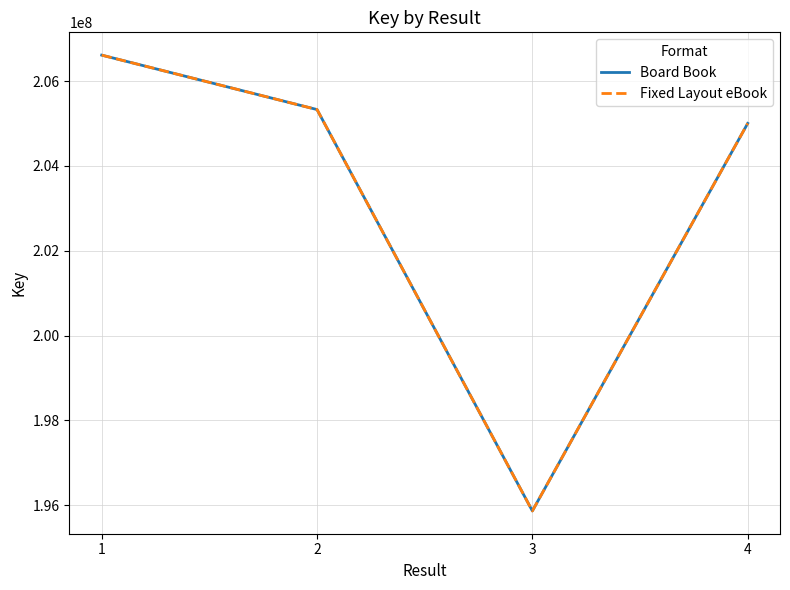

What is the difference between the second highest and minimum values in the Board Book series?

9462405